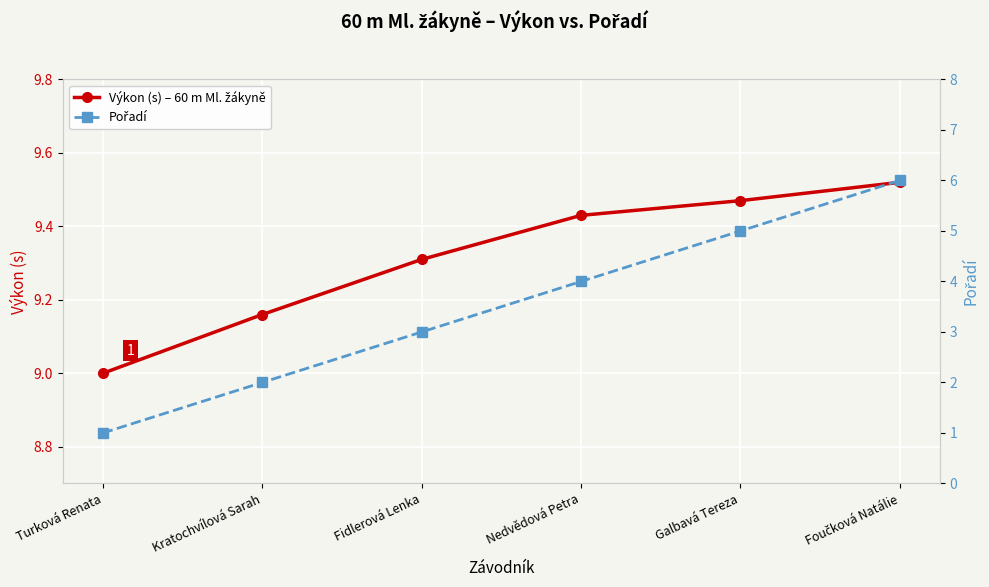

What is the approximate value of Výkon (s) – 60 m Ml. žákyně at Foučková Natálie?

9.5